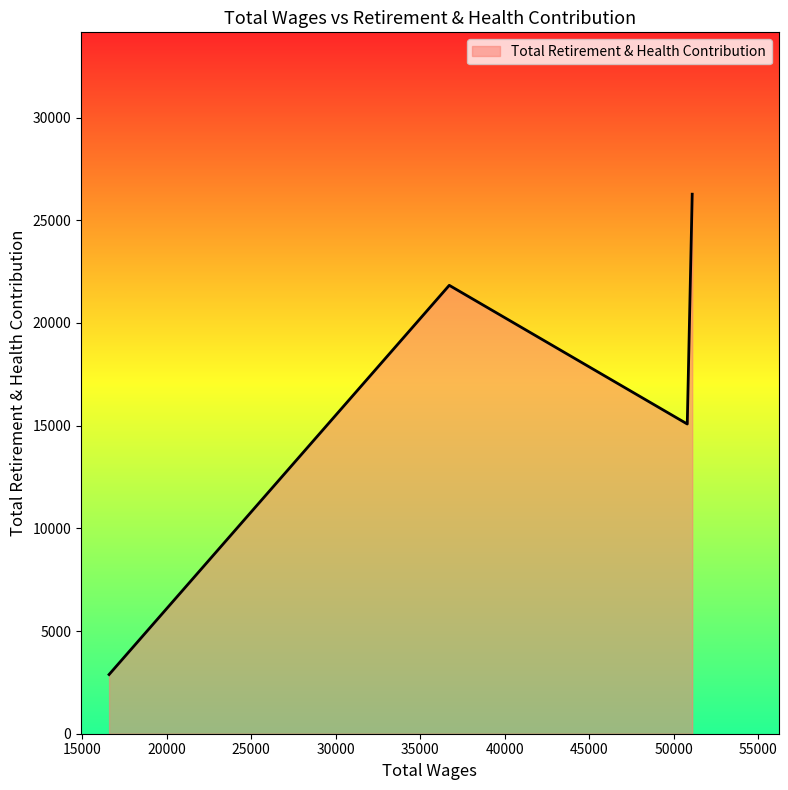

What is the smallest value displayed?

2882